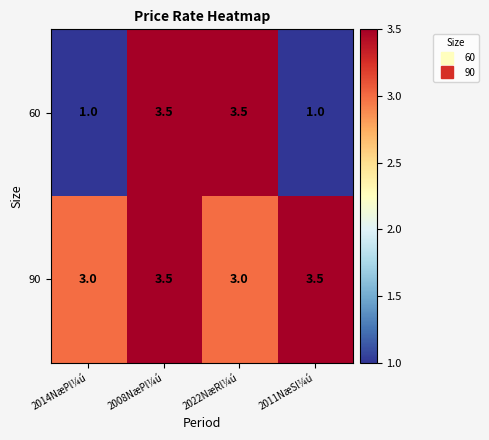

How many data points does each series have?

4